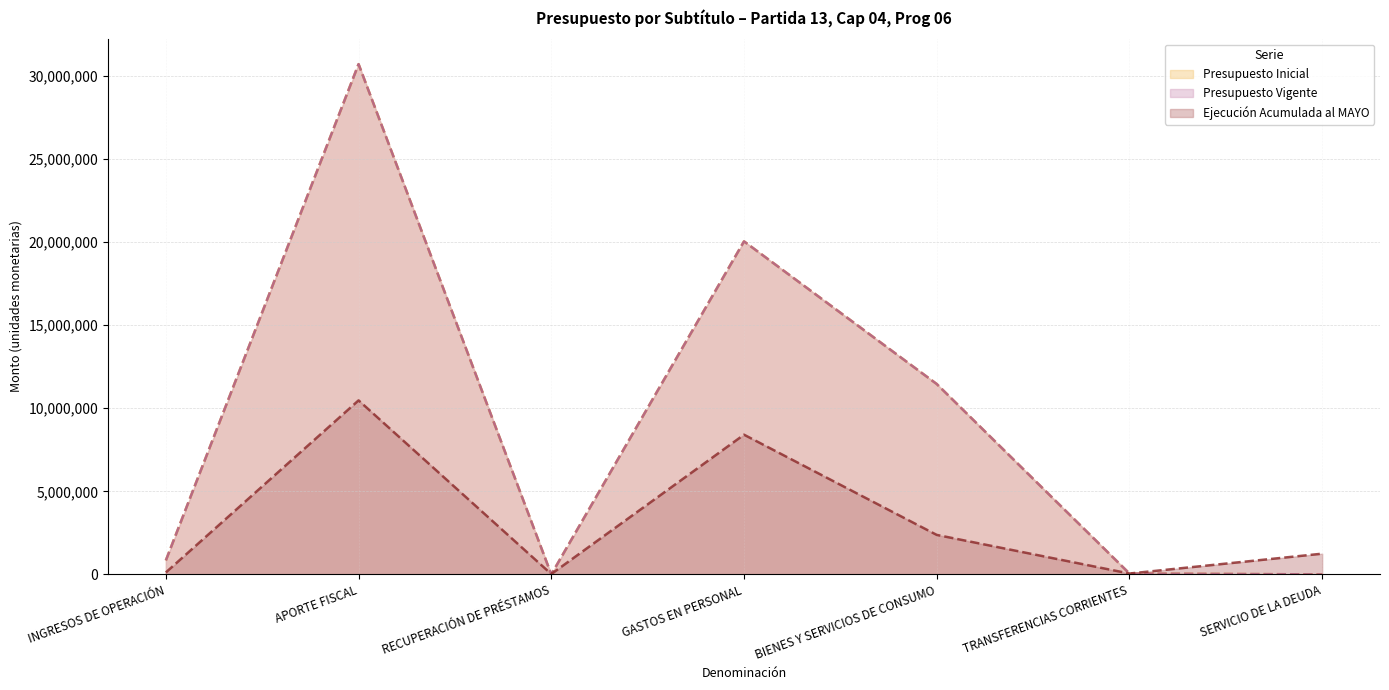

What is the total value across all series at GASTOS EN PERSONAL?

48489045